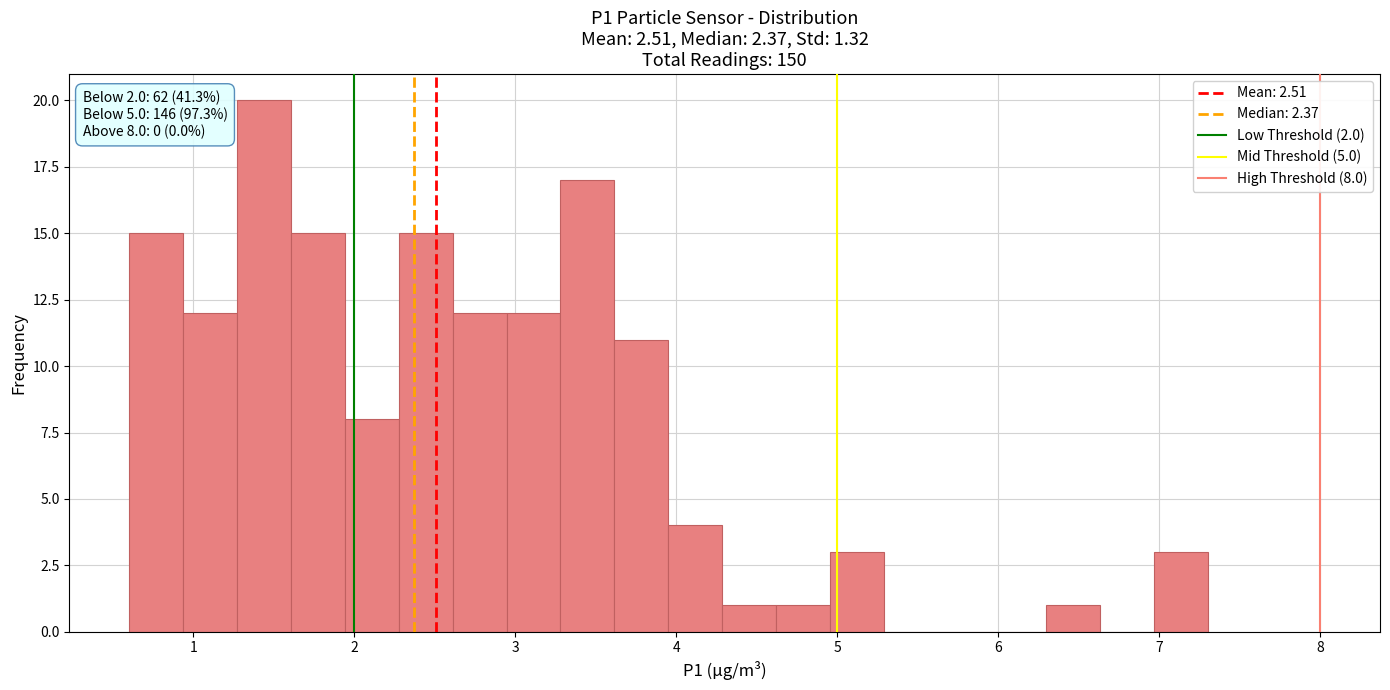

Around what value on the x-axis is the tallest bar? Give the approximate position of its centre, as read against the axis.

1.4